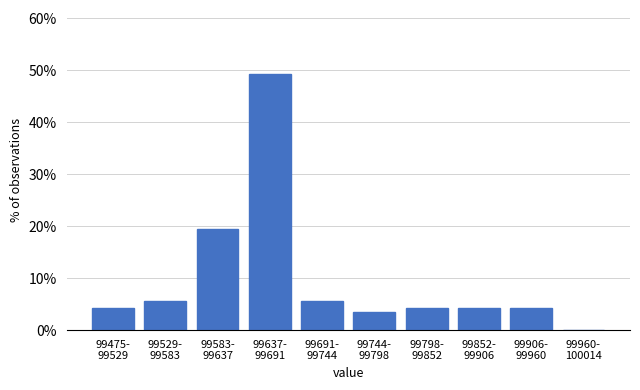

What is the sum of all values?

100.0